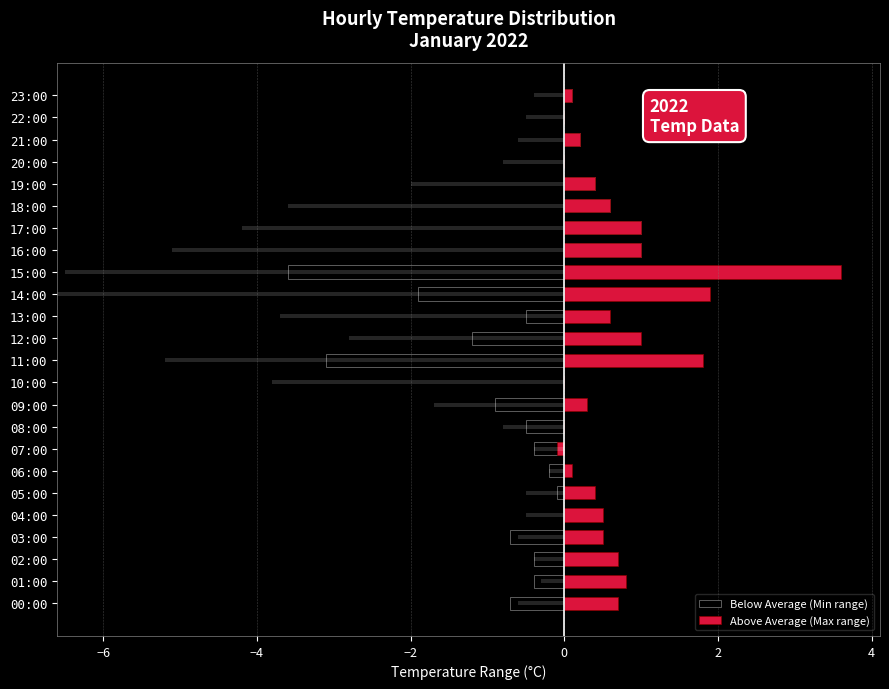

Where does the Below Average (Min range) series first go above 0?

16:00